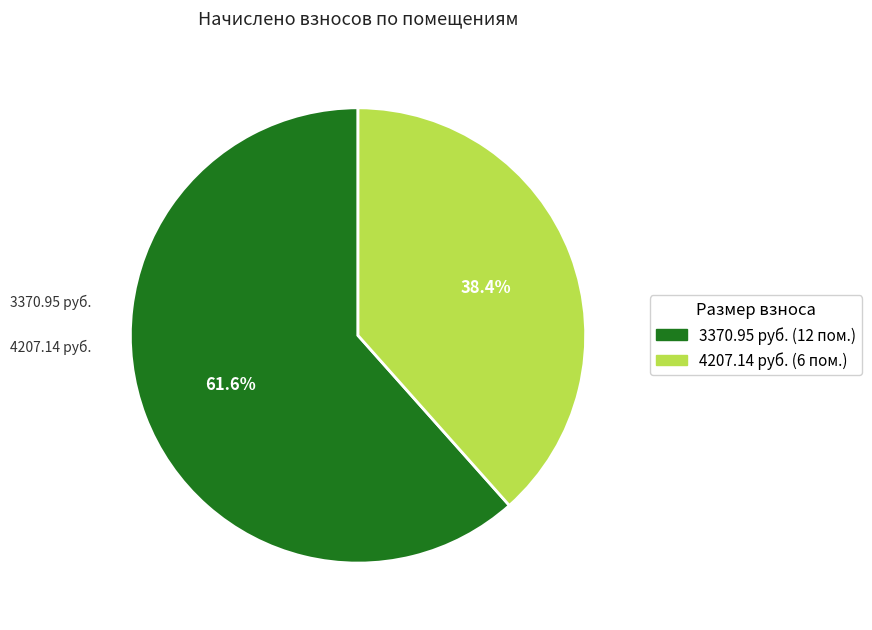

How many segments does this pie chart have?

2